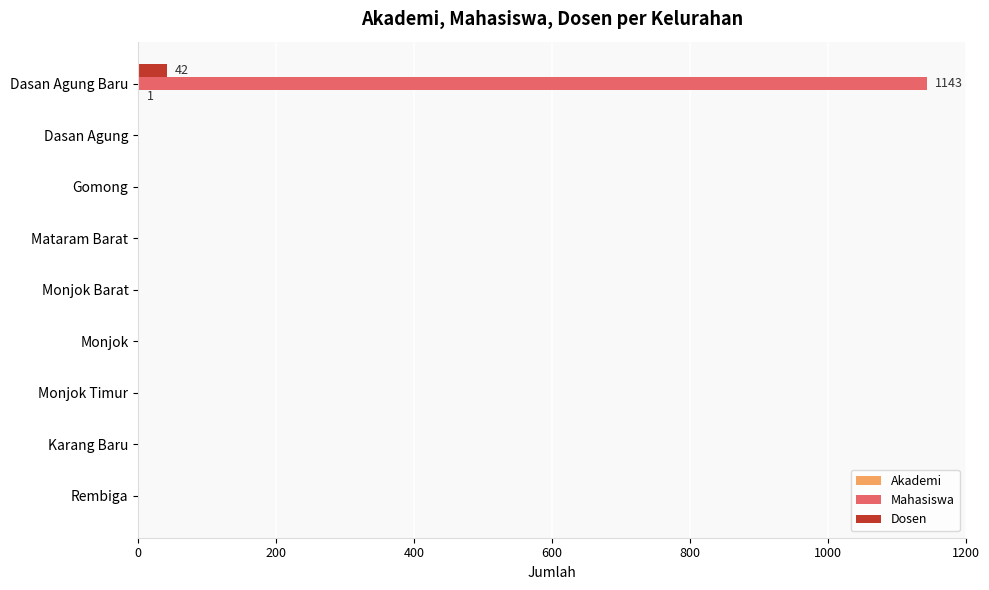

Which series has the largest total across all categories?

Mahasiswa